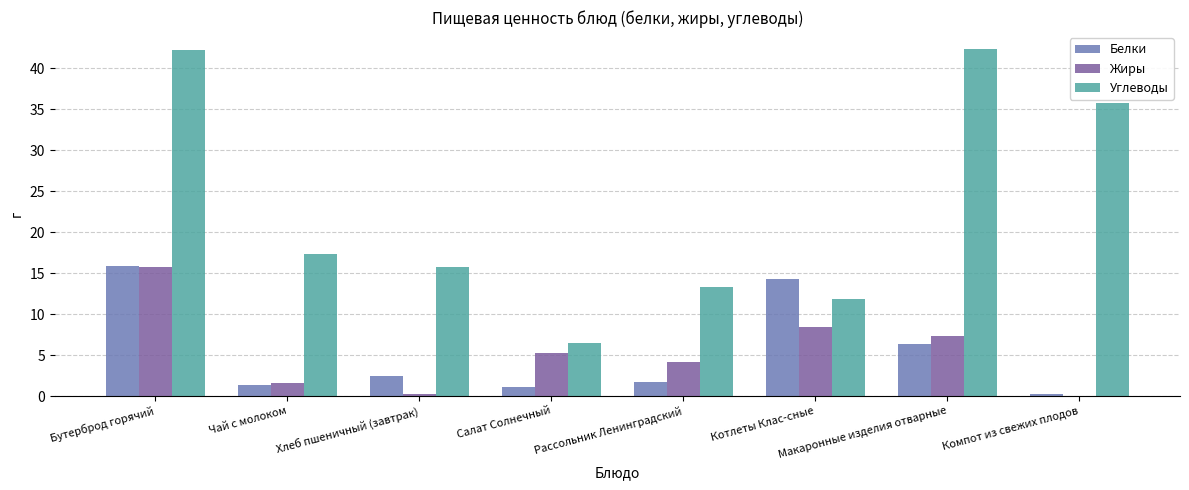

How many positive values does the Жиры series have?

7